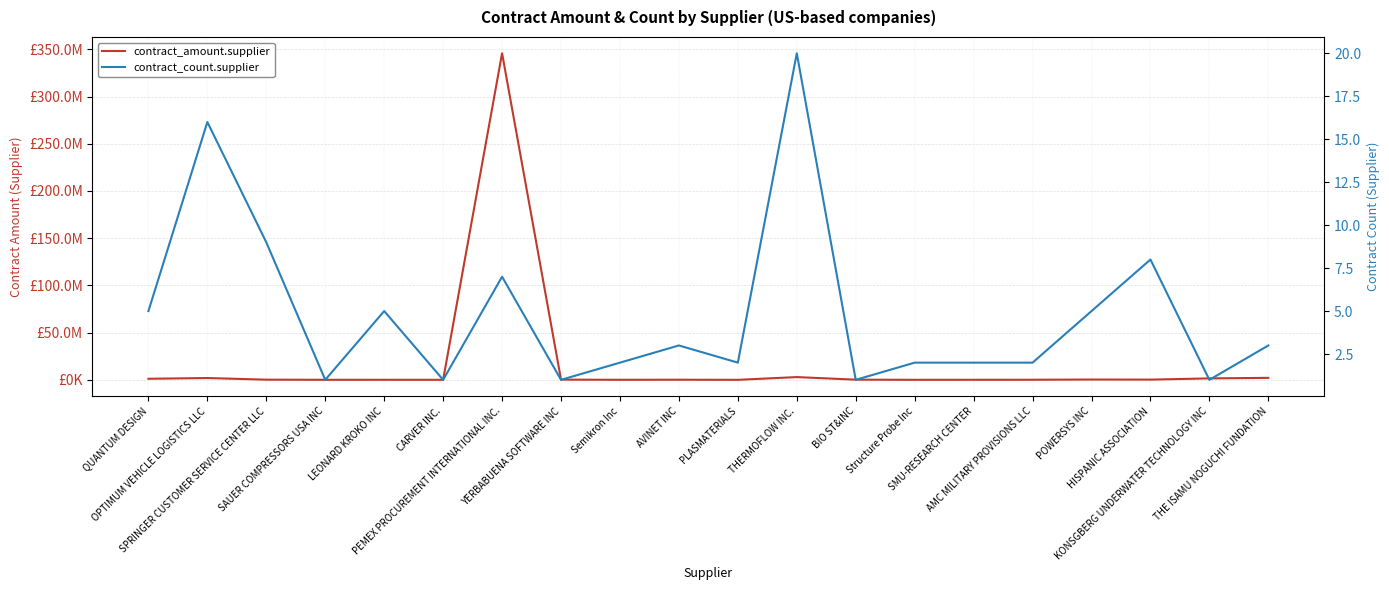

What is the difference between the contract_amount.supplier values at SAUER COMPRESSORS USA INC and SMU-RESEARCH CENTER?

15685.0